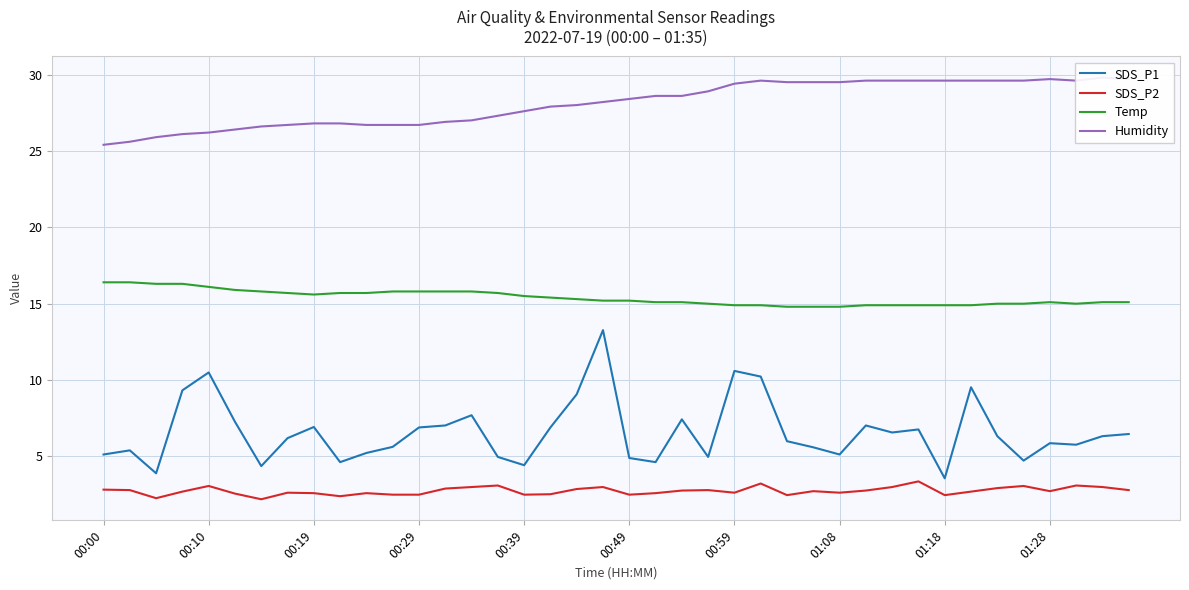

Which series changed the most between 27 and 29?

SDS_P1